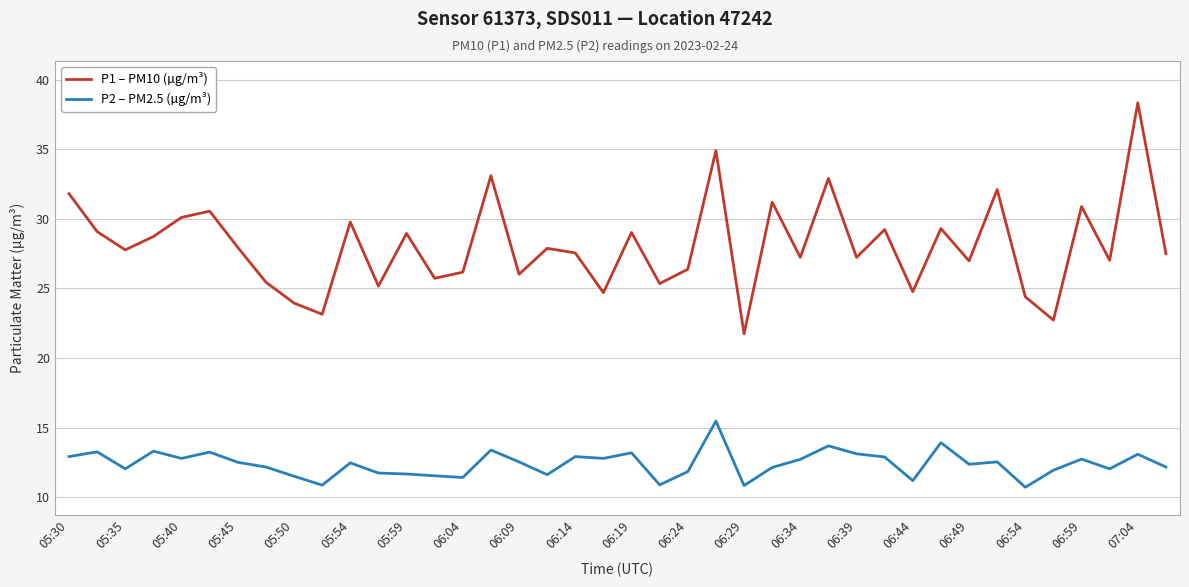

What is the highest value of the P1 – PM10 (µg/m³) series?

38.3